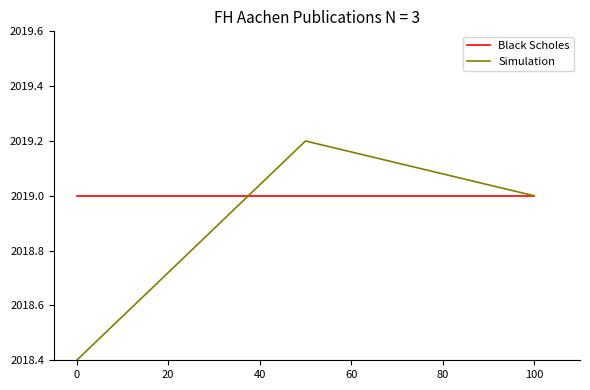

Count the Simulation values in the range 2018 to 2019.

2